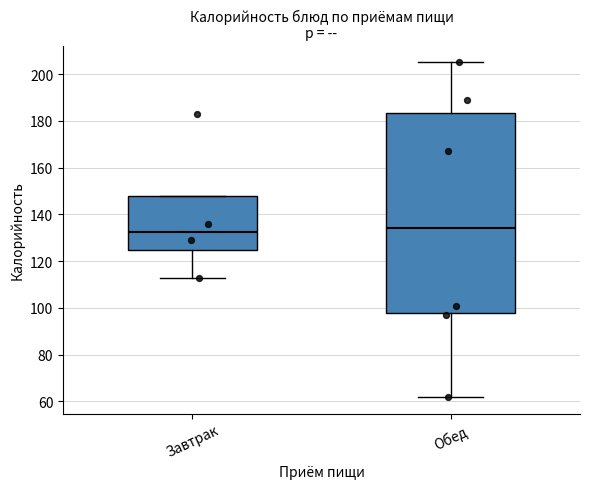

Reading left to right, read every box against the y-axis: the position of its median line, the range the box covers, and the ends of its whiskers. The values are not printed on the chart, so give them approximately, as read against the axis.

Завтрак: median 132, box 126 to 148, whiskers 114 to 148
Обед: median 134, box 98 to 184, whiskers 62 to 206